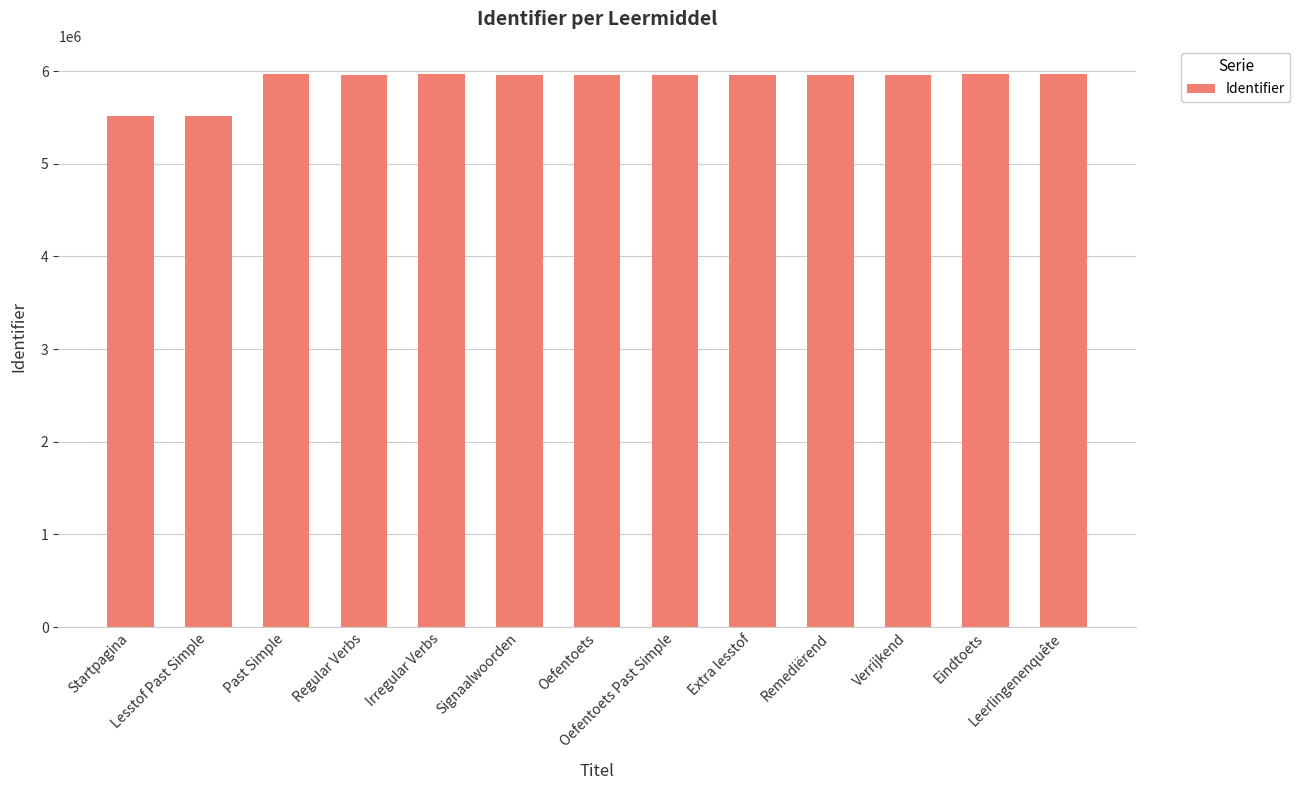

What is the average value?

5893982